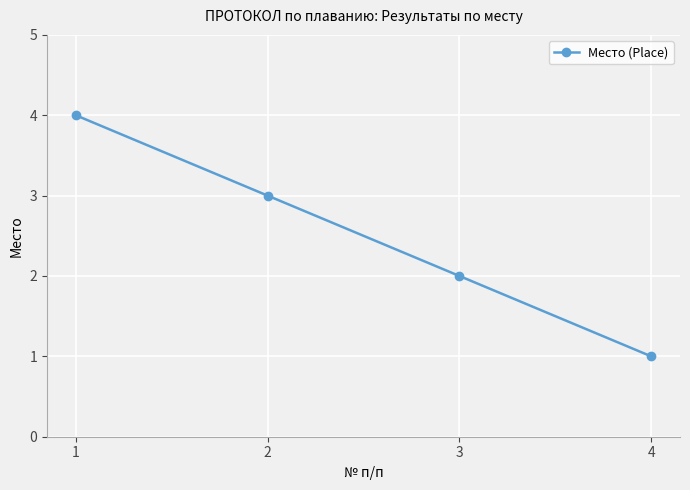

Reading right to left, list all the values displayed in this chart.

1	2	3	4